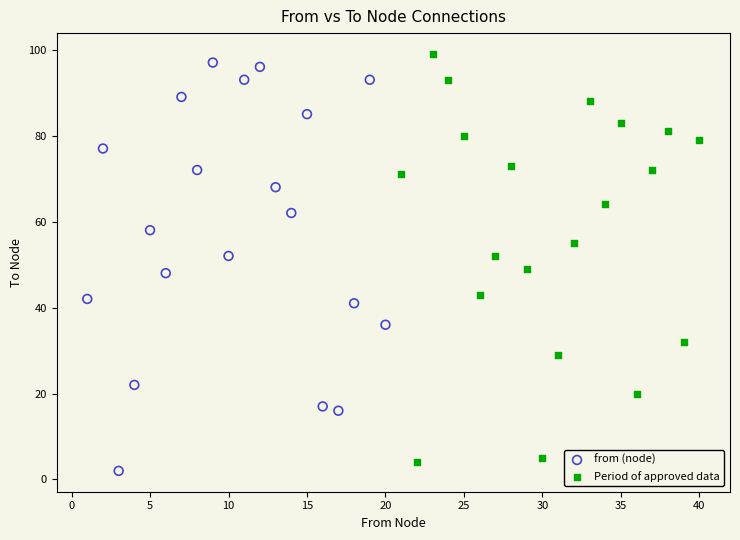

What are all the series names shown in the legend?

from (node), Period of approved data